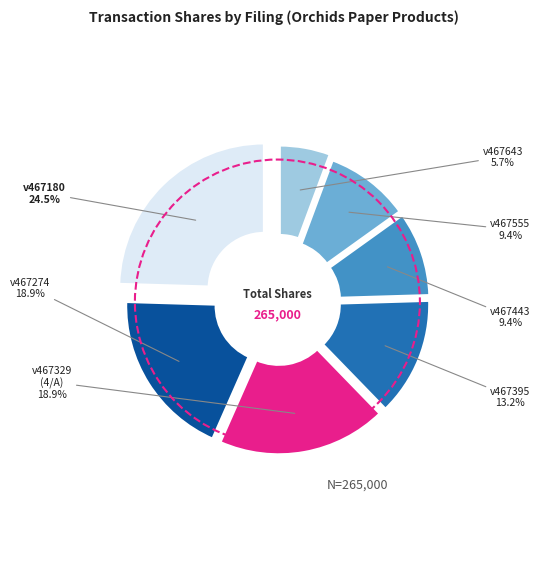

How many segments does this pie chart have?

7